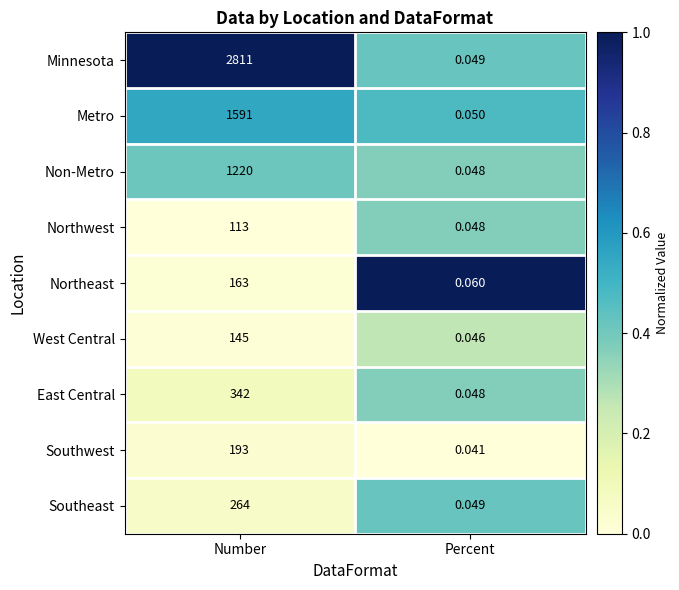

What is the difference between the highest and lowest values at Number?

2698.0